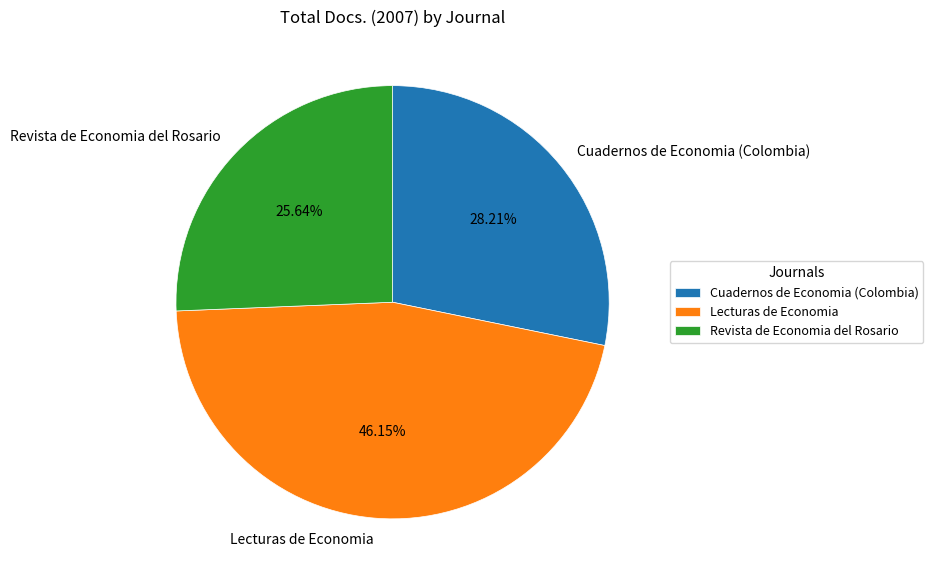

To the nearest percent, what portion does Cuadernos de Economia (Colombia) represent?

28%